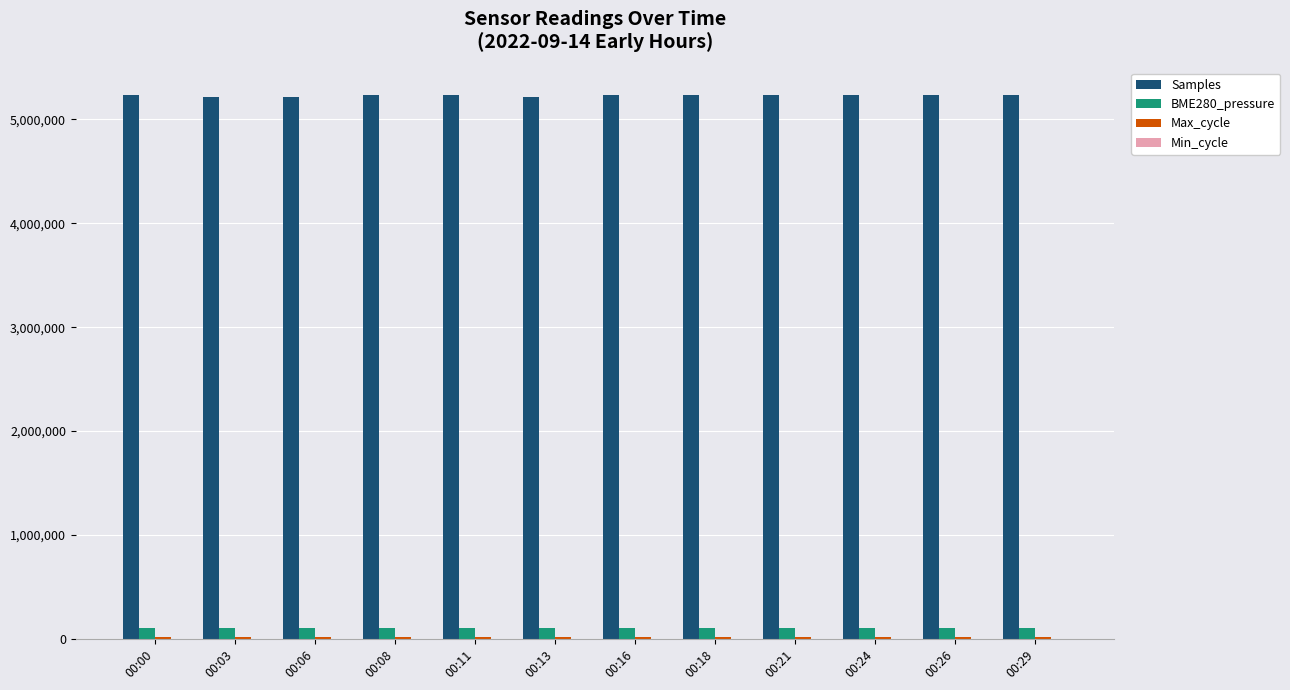

What is the greatest value displayed?

5235688.0